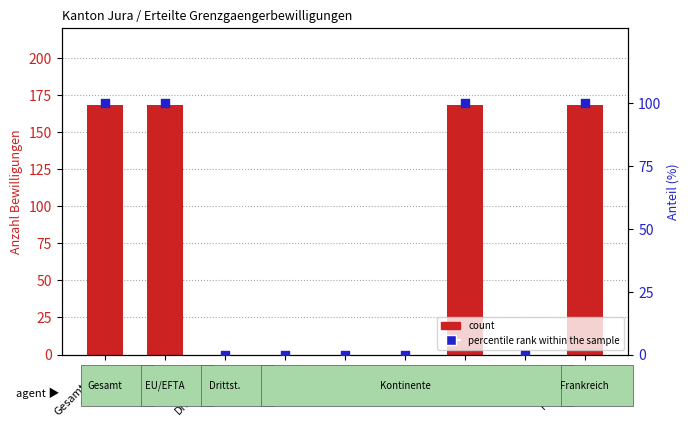

Which series contains the lowest Y value?

count